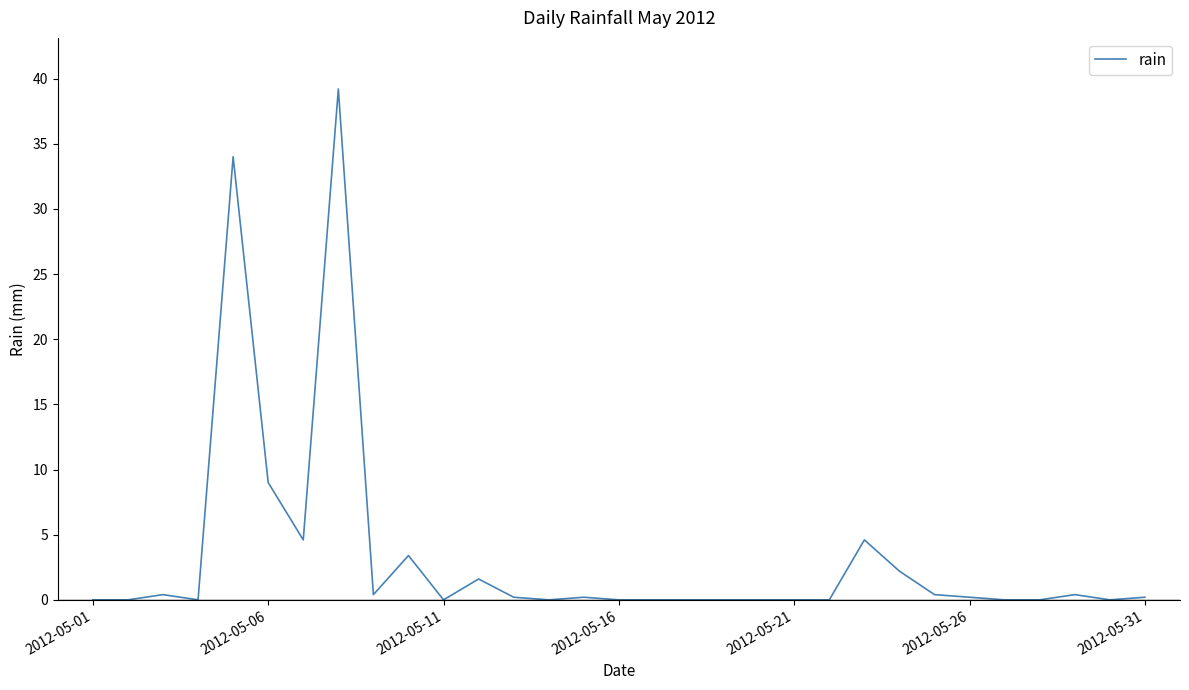

What is the greatest value displayed?

39.2